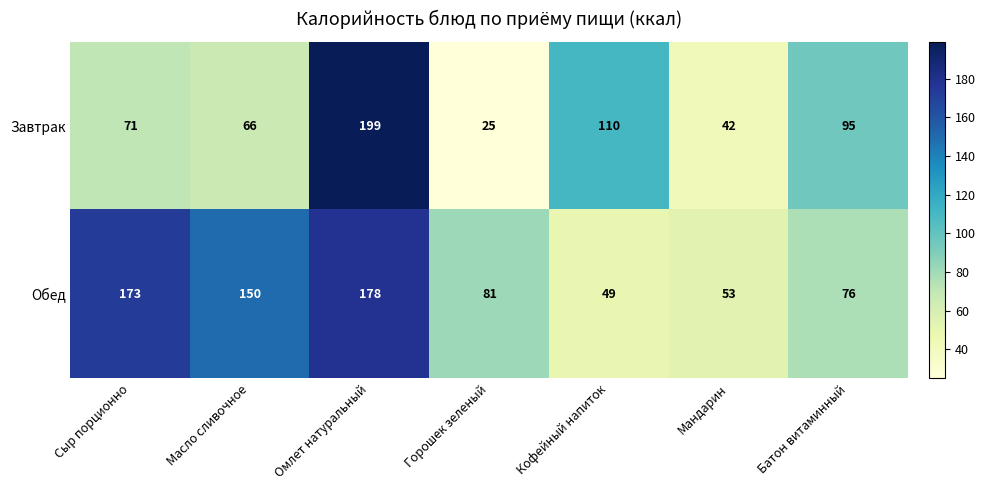

Which series has the largest range (max minus min)?

Завтрак